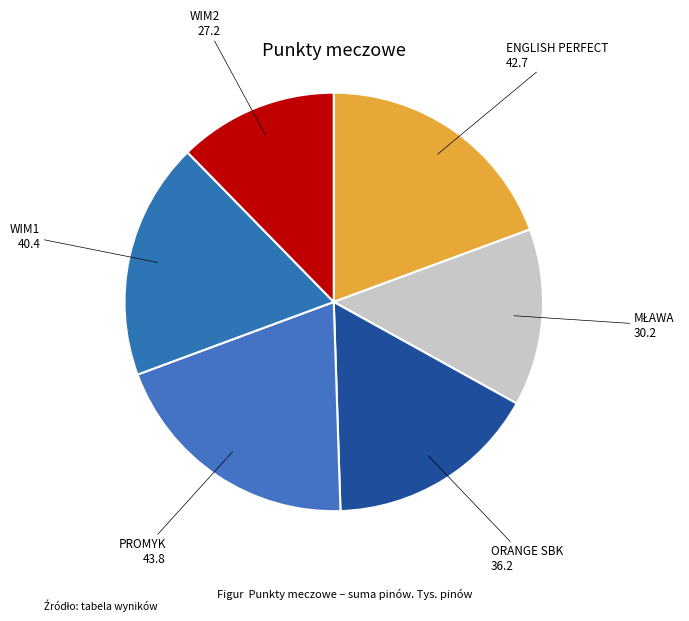

Which has a higher value, ENGLISH PERFECT or WIM1?

ENGLISH PERFECT